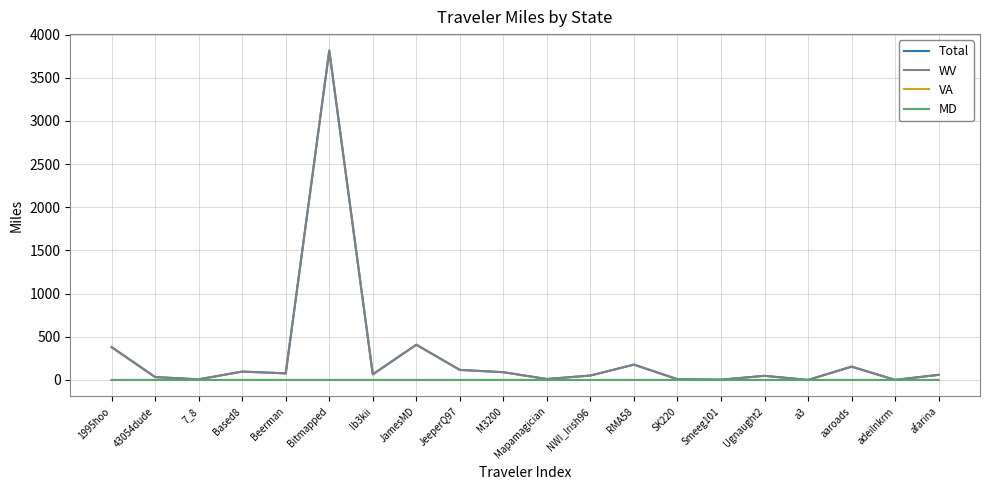

Is it true that VA equals 0.0 at 43054dude?

True